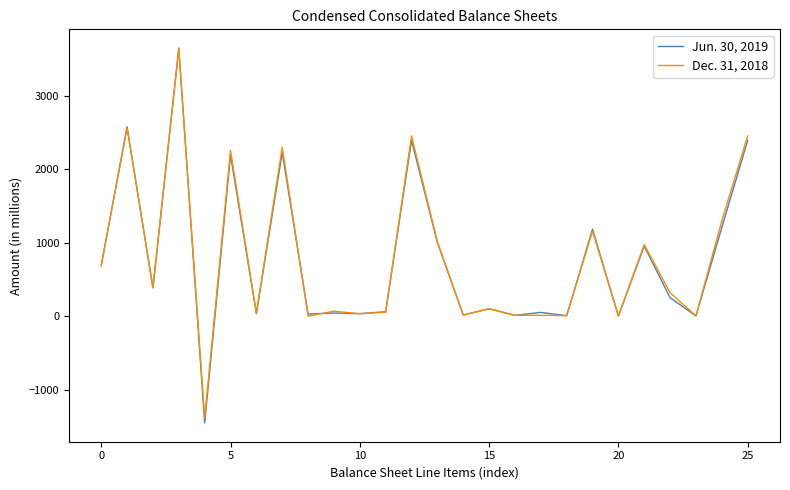

List the series in order of their overall mean, lowest first.

Jun. 30, 2019, Dec. 31, 2018